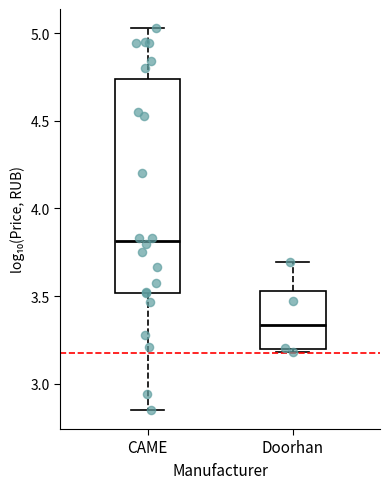

Where does the median line of the box for Doorhan sit on the y-axis? The values are not printed on the chart, so give them approximately, as read against the axis.

3.35